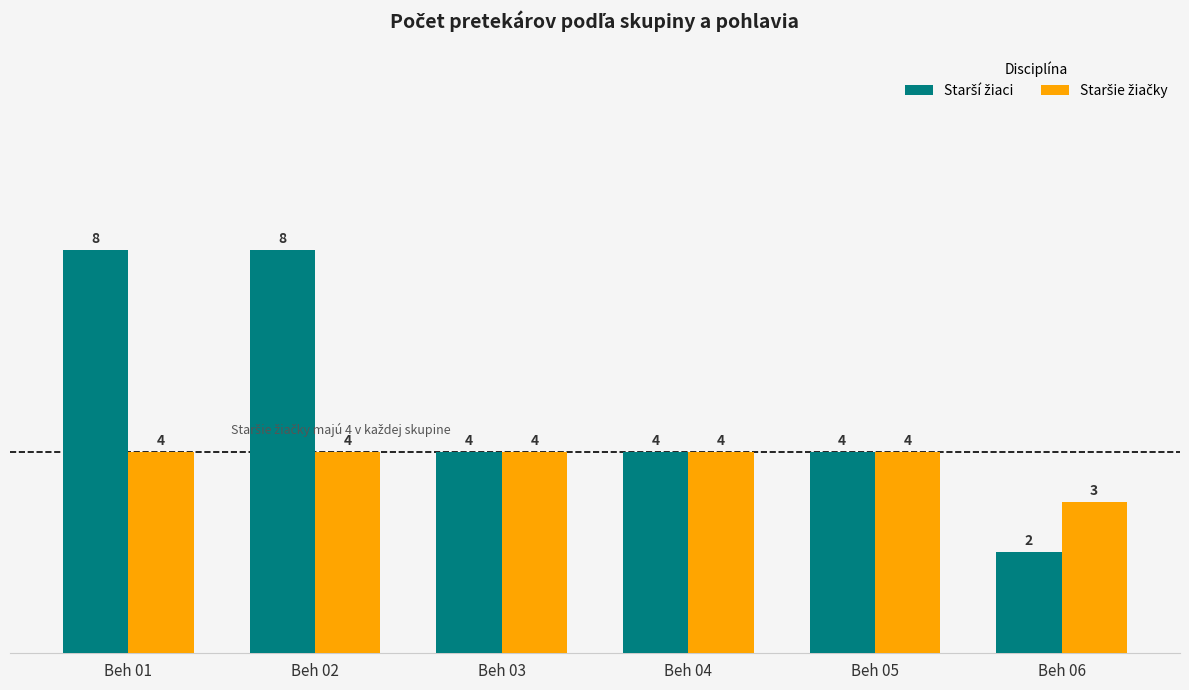

What is the difference between the highest and lowest values at Beh 01?

4